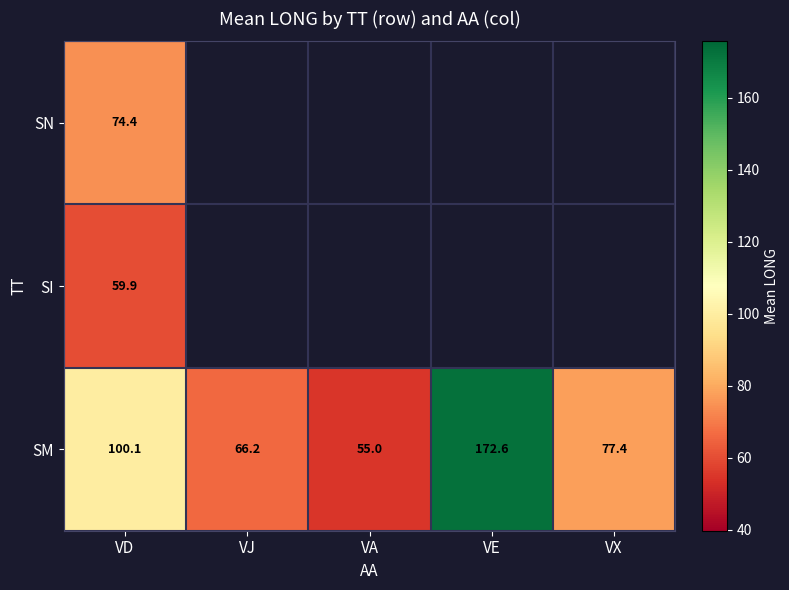

At which label does SM reach its minimum?

VA